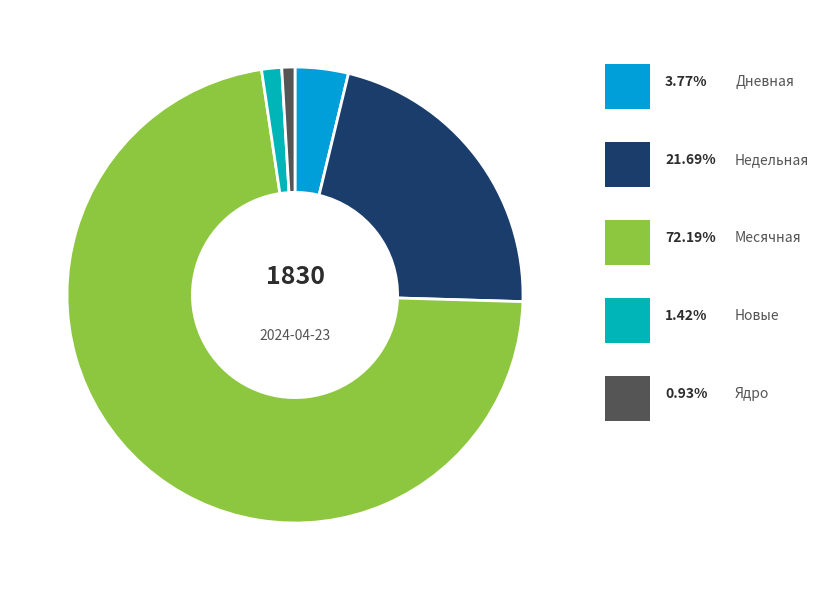

Is there a majority slice in this chart?

Yes